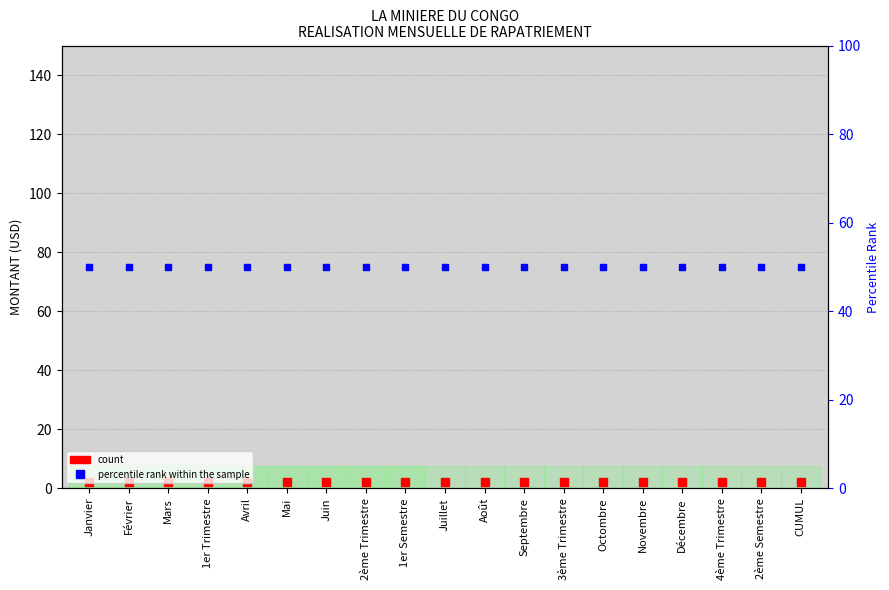

Which series has the largest total across all categories?

percentile rank within the sample